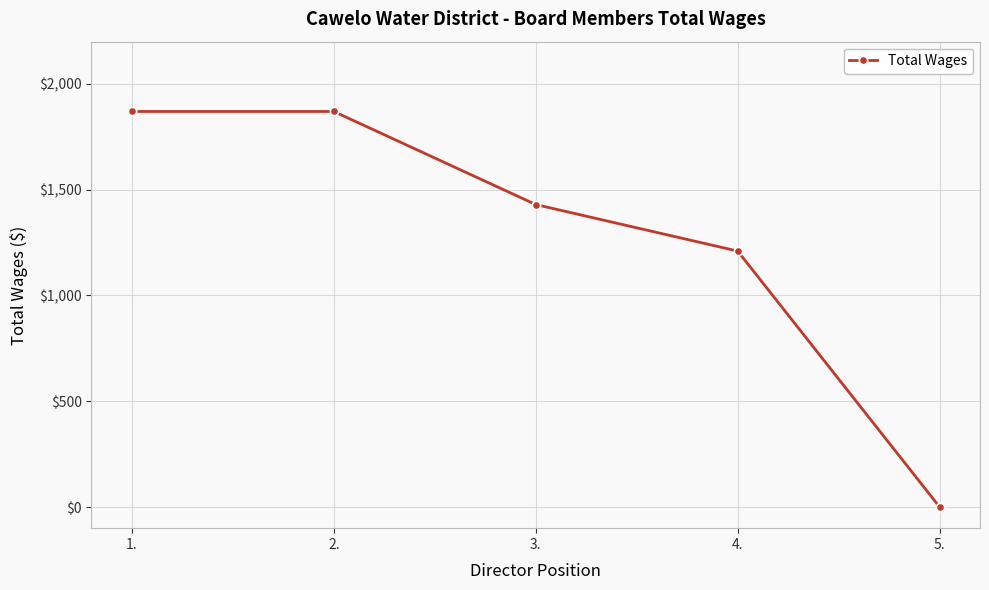

How many lines are shown in the chart?

1